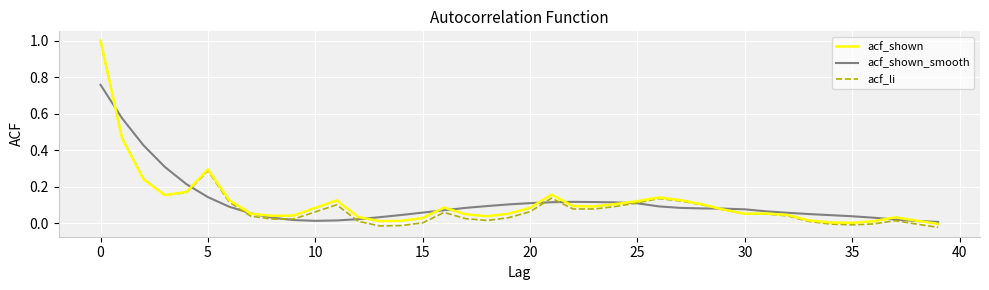

Which series has the largest range (max minus min)?

acf_li